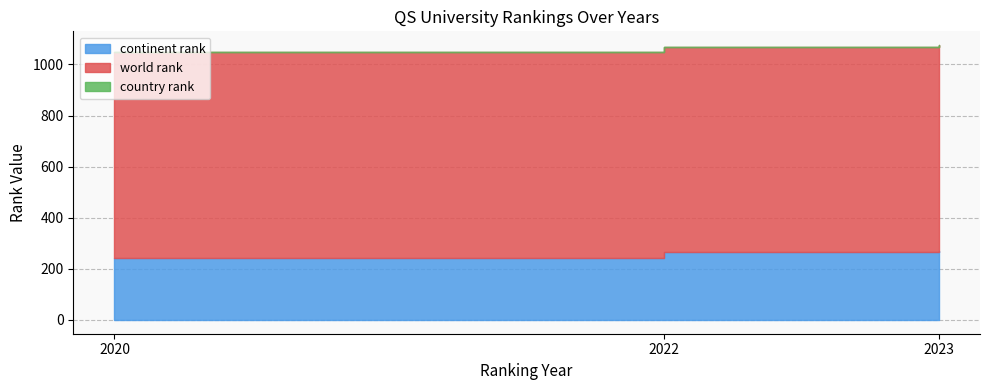

At which category does the chart reach its minimum across all series?

2020